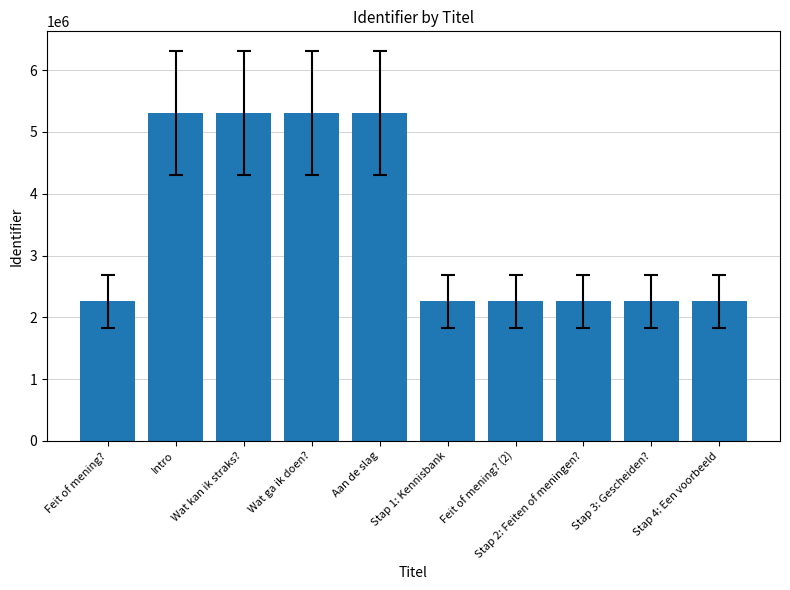

What is the smallest value displayed?

2257316